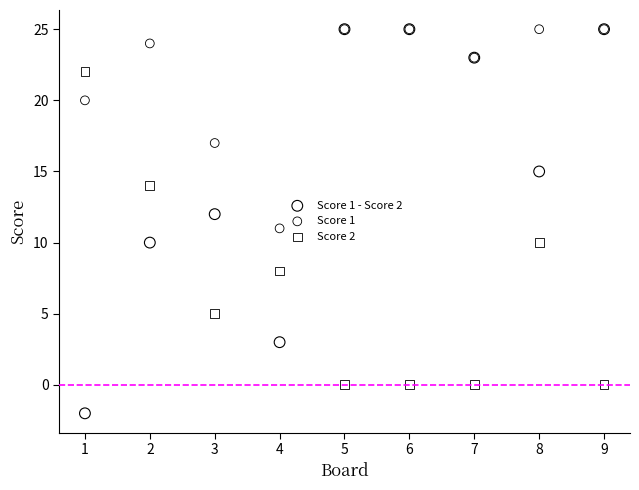

Which series has the largest Y range (max minus min)?

Score 1 - Score 2